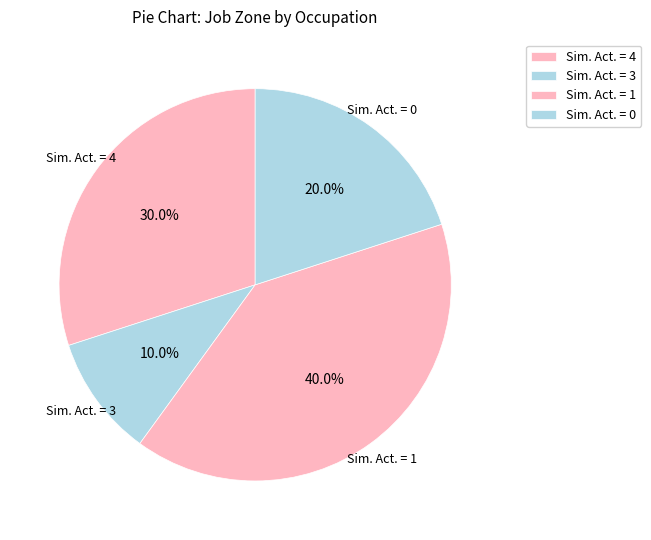

Which has a higher value, Sim. Act. = 1 or Sim. Act. = 4?

Sim. Act. = 1